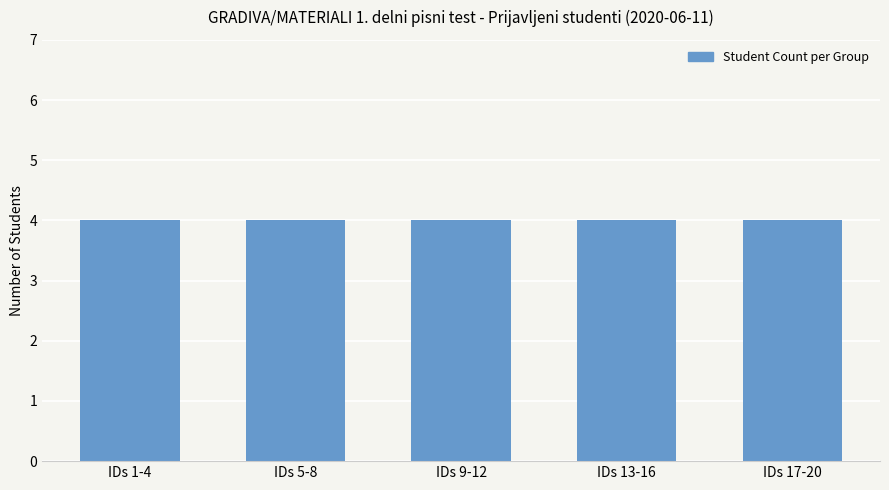

Is it true that the value at 1002377749 is 13?

False